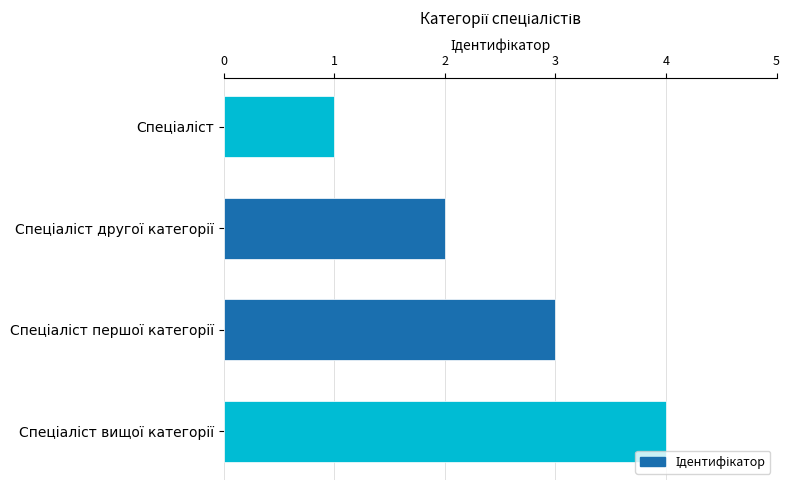

What is the maximum value shown in the chart?

4